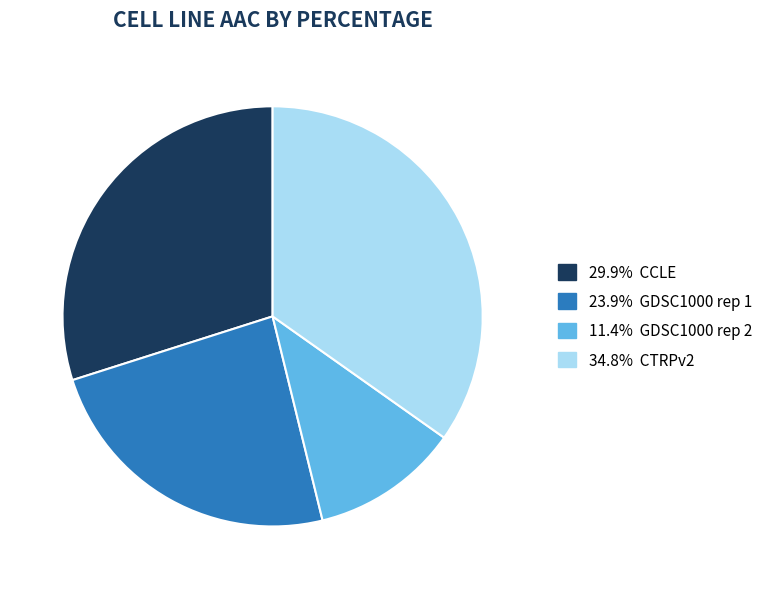

Is there a majority slice in this chart?

No